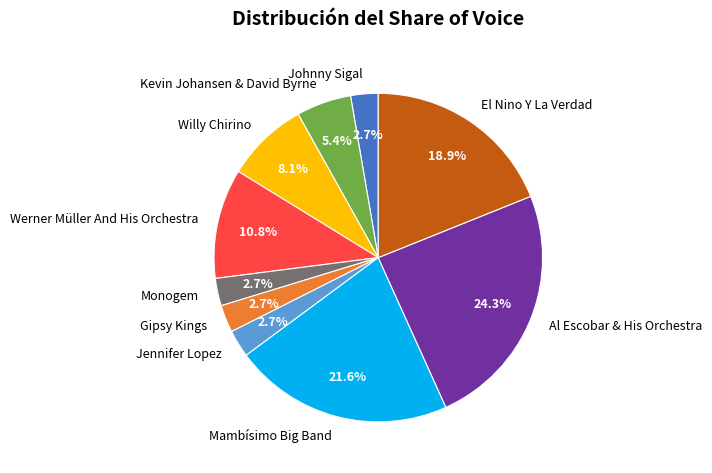

Does Gipsy Kings account for over 50% of the chart?

No